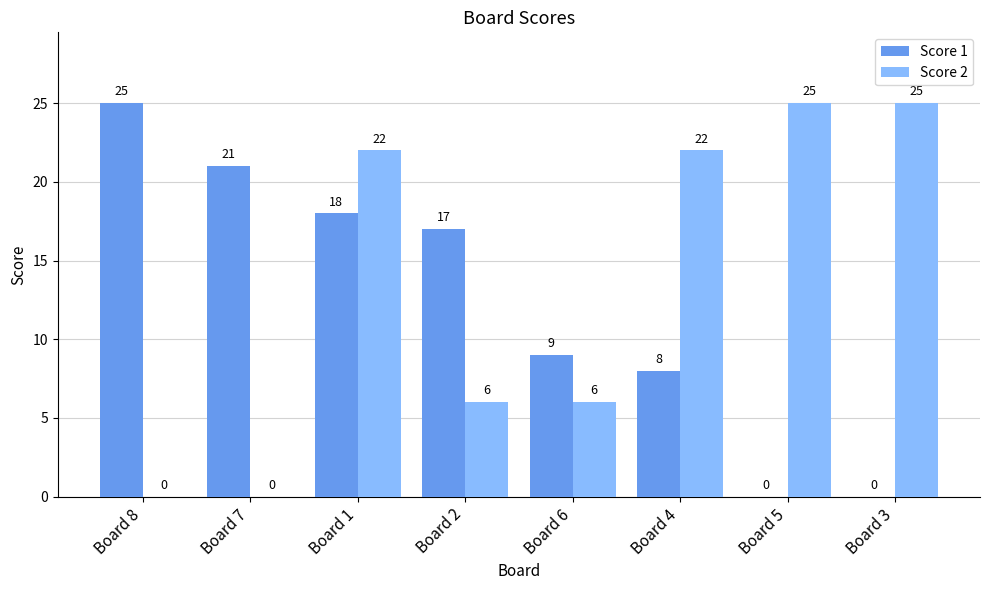

Reading right to left, transcribe all the data shown in this chart.

Score 1: Board 3=0	Board 5=0	Board 4=8	Board 6=9	Board 2=17	Board 1=18	Board 7=21	Board 8=25
Score 2: Board 3=25	Board 5=25	Board 4=22	Board 6=6	Board 2=6	Board 1=22	Board 7=0	Board 8=0